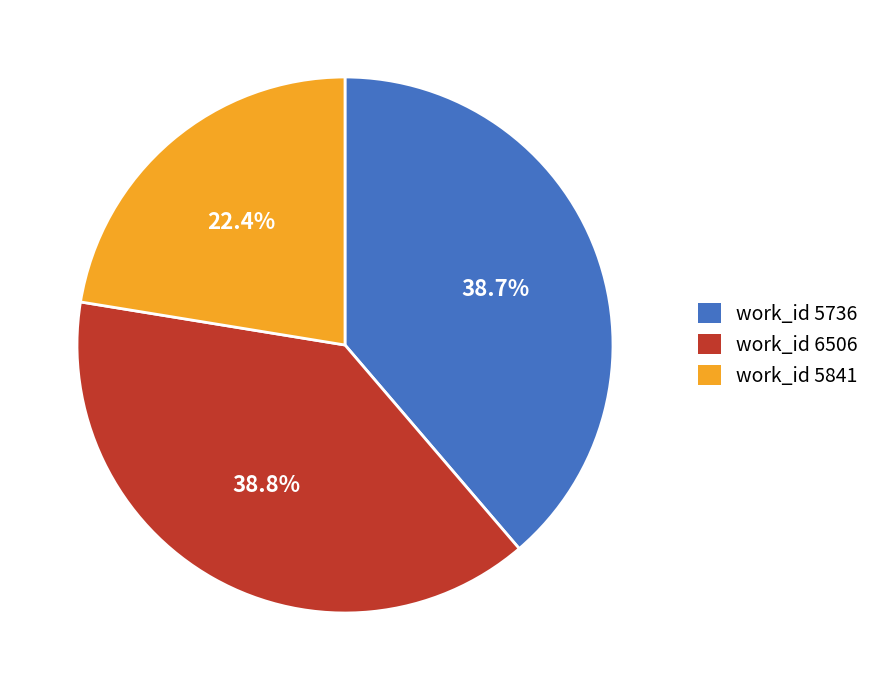

What is the ratio of the value at work_id 5736 to the value at work_id 6506?

1.0